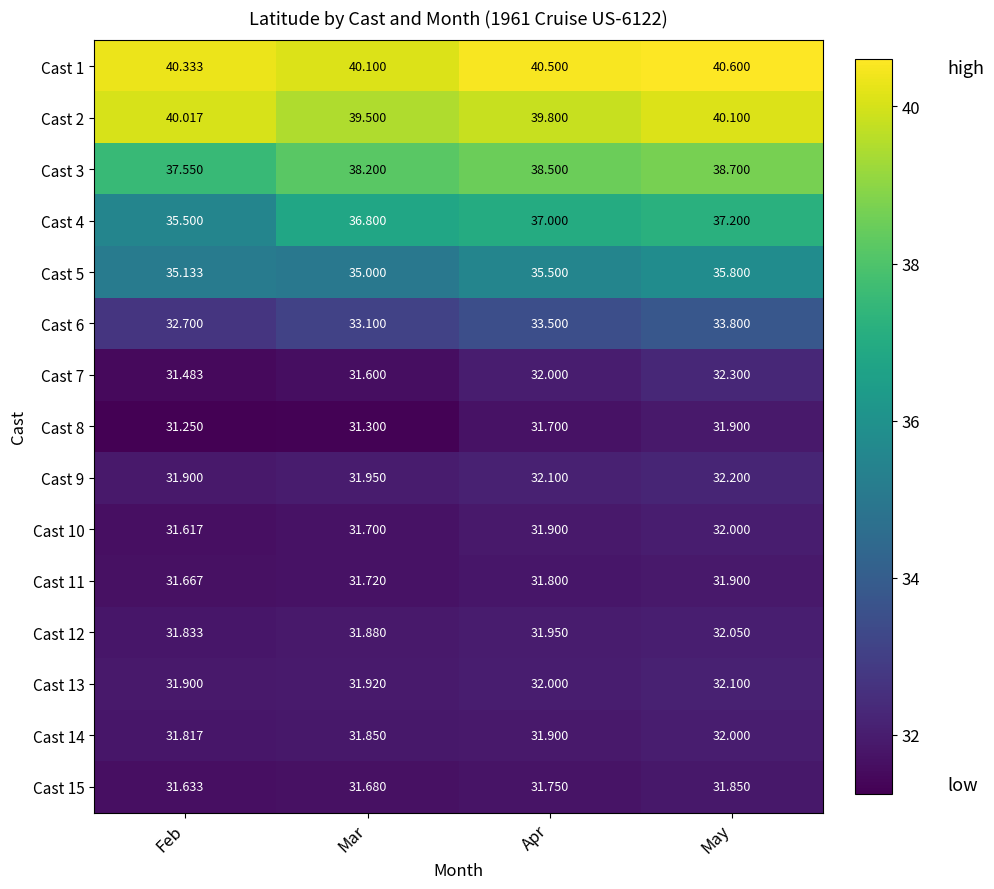

Where is Cast 10 nearest to the value 31?

Feb